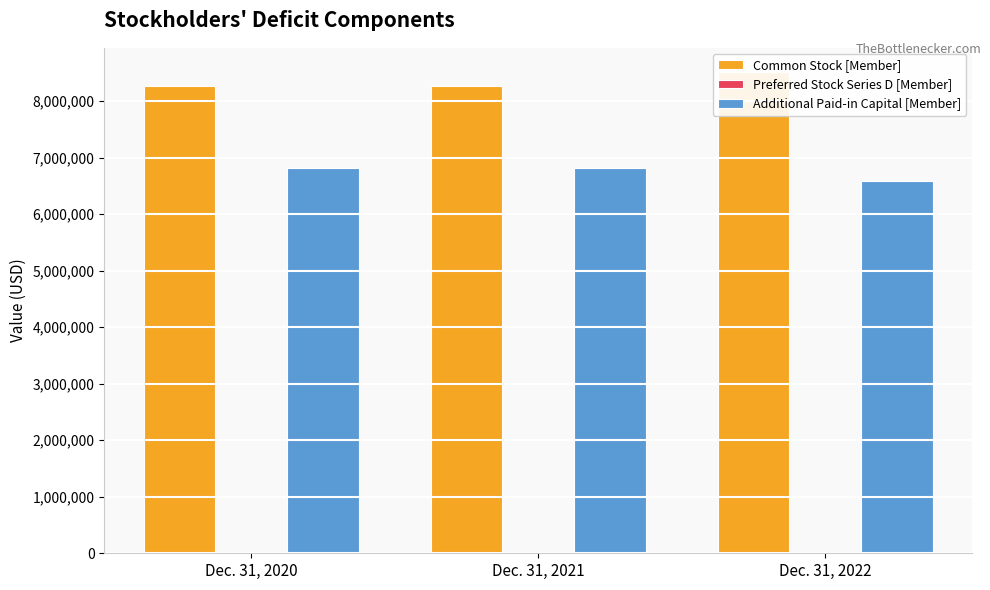

What is the approximate value of Additional Paid-in Capital [Member] at Dec. 31, 2022?

6576159